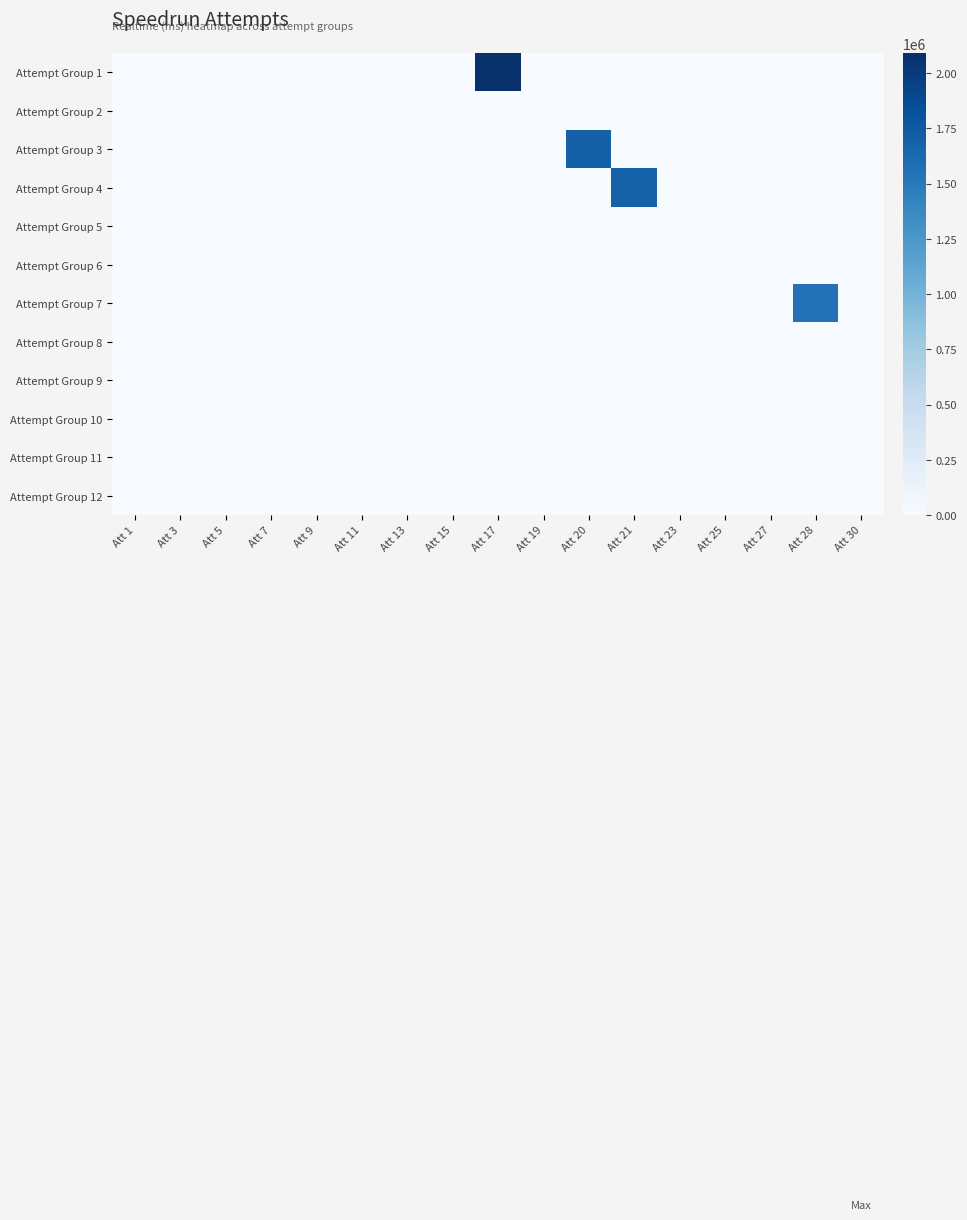

Count the number of categories in the chart.

17